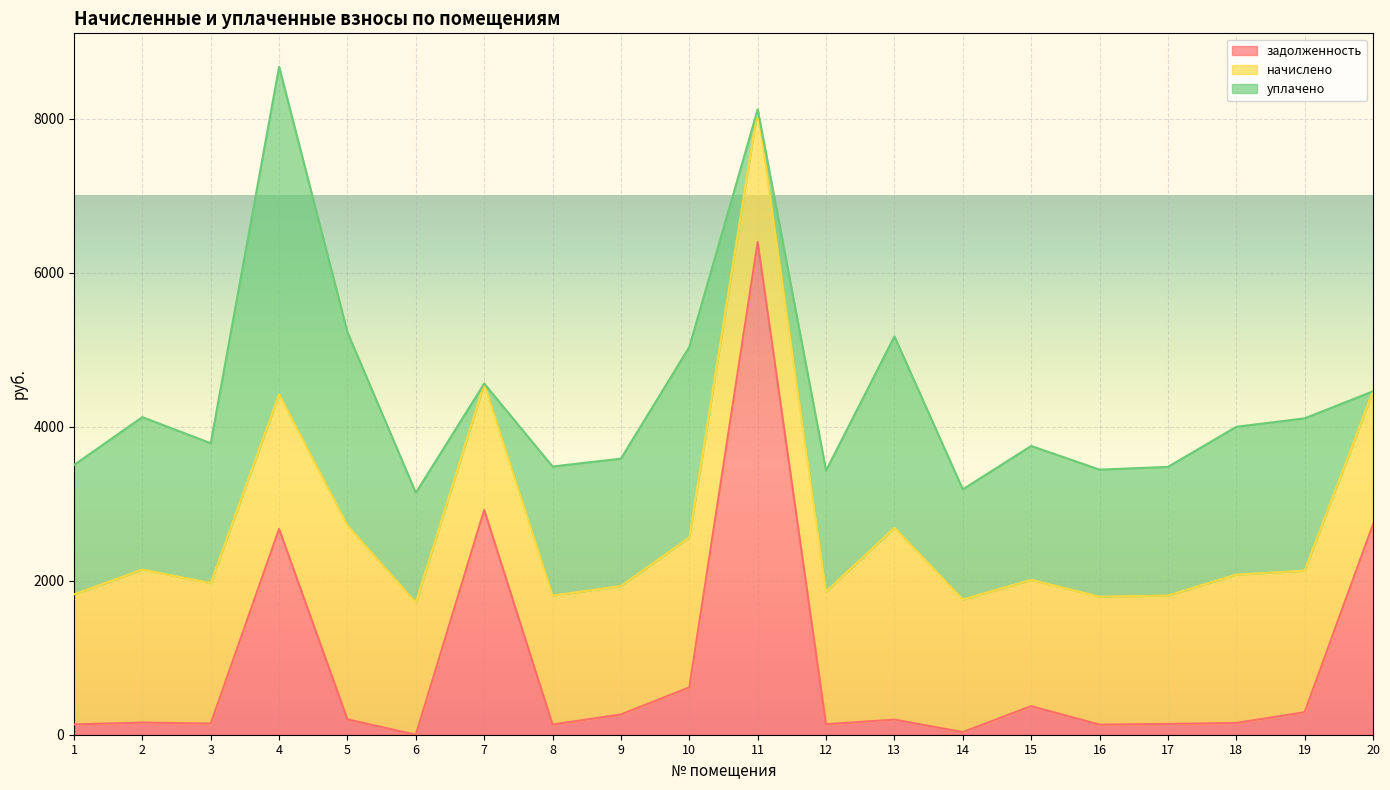

What is the sum of the начислено values at 15 and 3?

3463.3